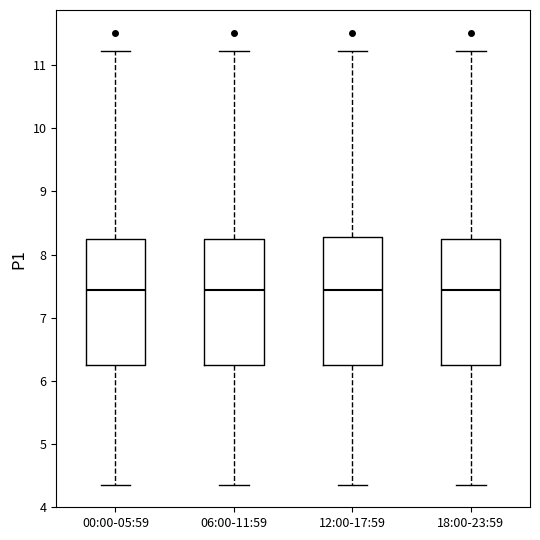

Reading left to right, transcribe this box plot: for each box, give where its median line is, the range the box spans, and where its two whiskers end, as read against the y-axis. The values are not printed on the chart, so give them approximately, as read against the axis.

00:00-05:59: median 7.4, box 6.2 to 8.3, whiskers 4.4 to 11.2
06:00-11:59: median 7.4, box 6.2 to 8.3, whiskers 4.4 to 11.2
12:00-17:59: median 7.4, box 6.2 to 8.3, whiskers 4.4 to 11.2
18:00-23:59: median 7.4, box 6.2 to 8.3, whiskers 4.4 to 11.2